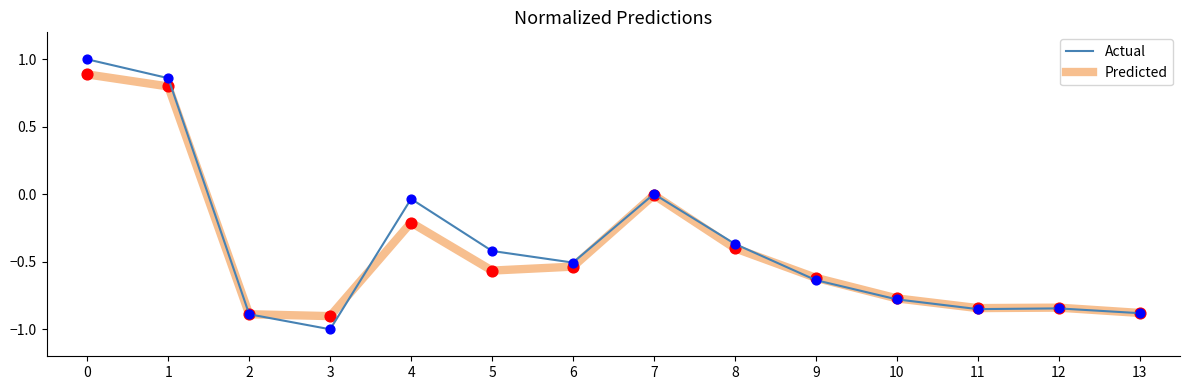

Which series has the largest total across all categories?

Actual